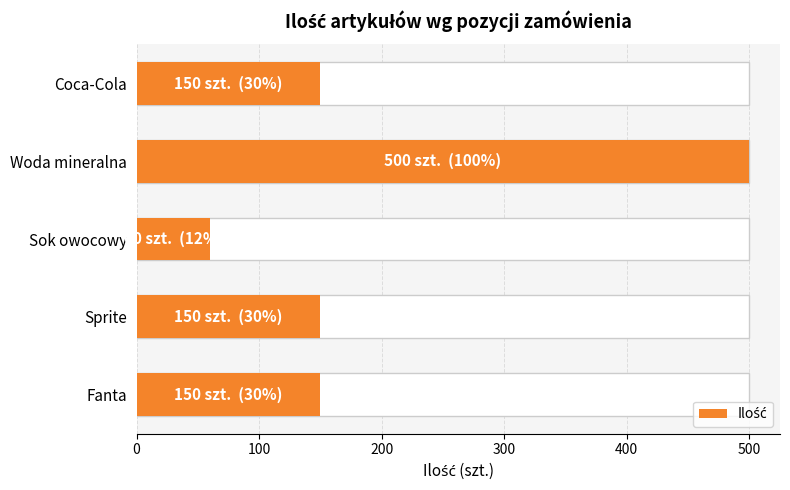

What is the value of the 1st bar from the left?

150